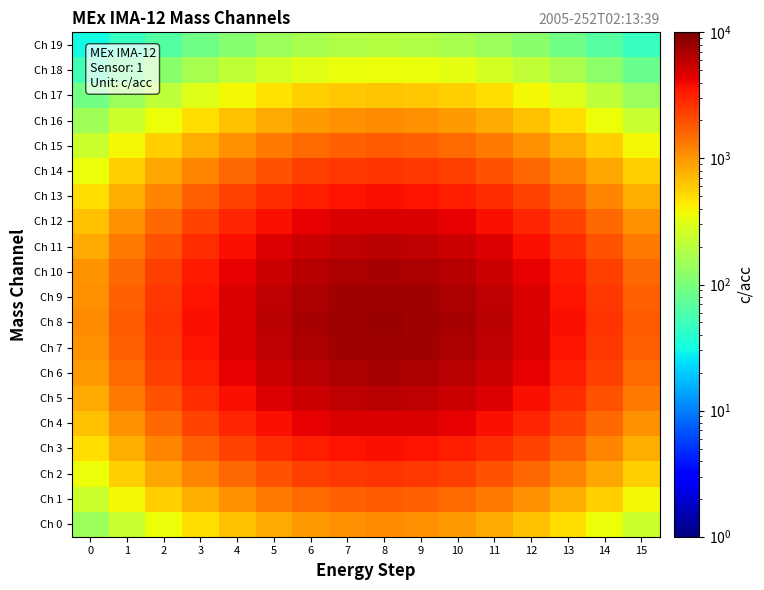

Which has a higher value, 7 or 1?

7